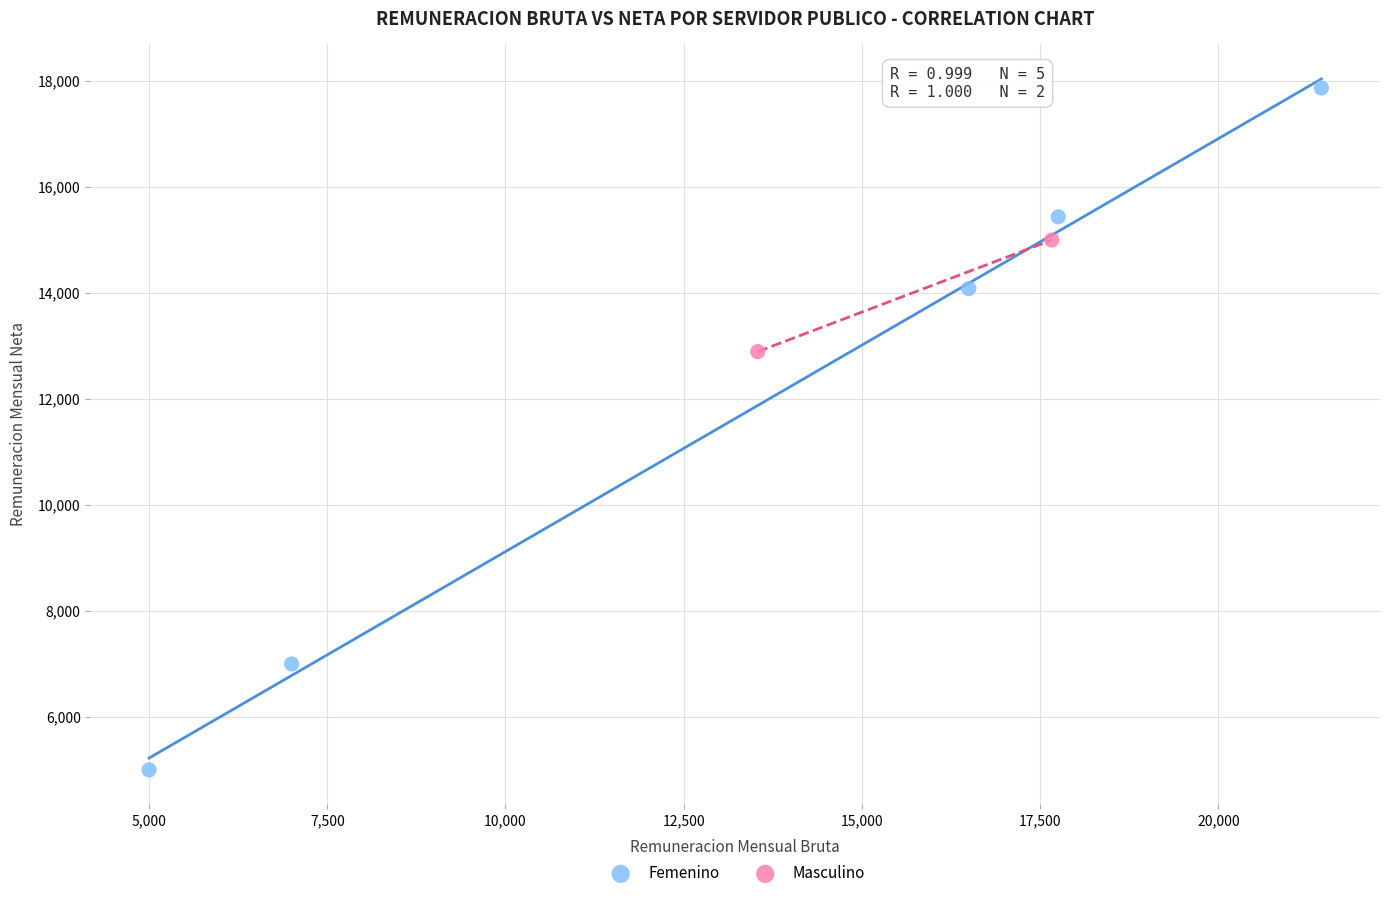

What are all the series names shown in the legend?

Femenino, Masculino